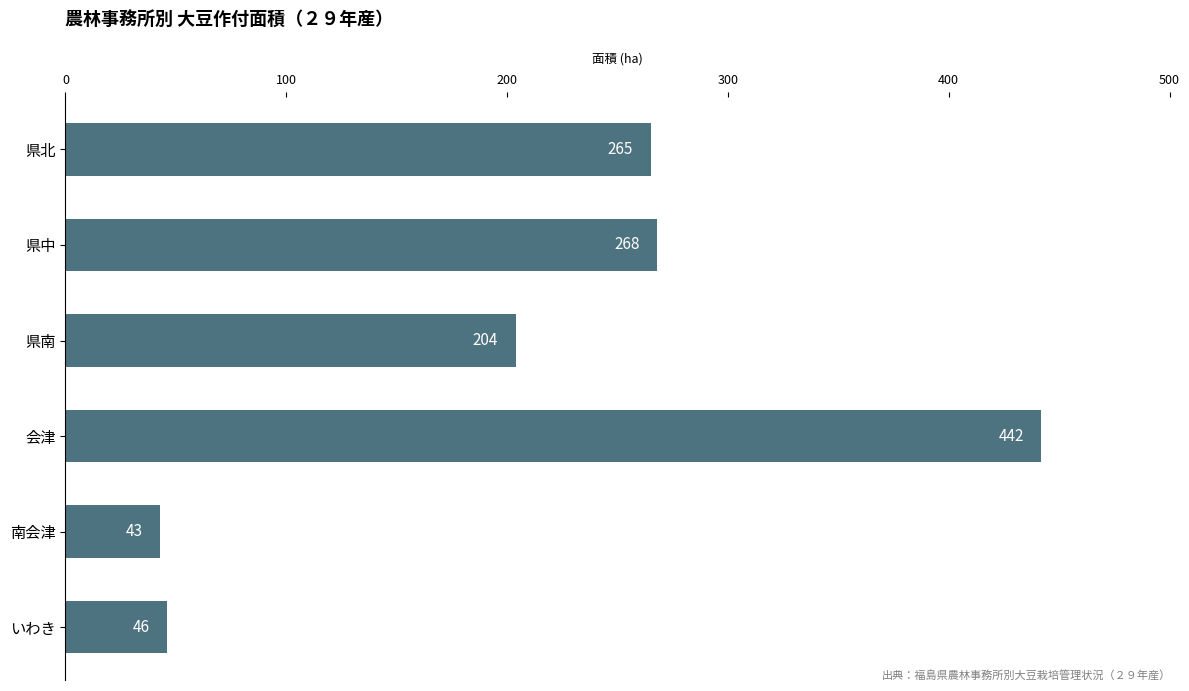

Does the chart contain stacked bars?

No